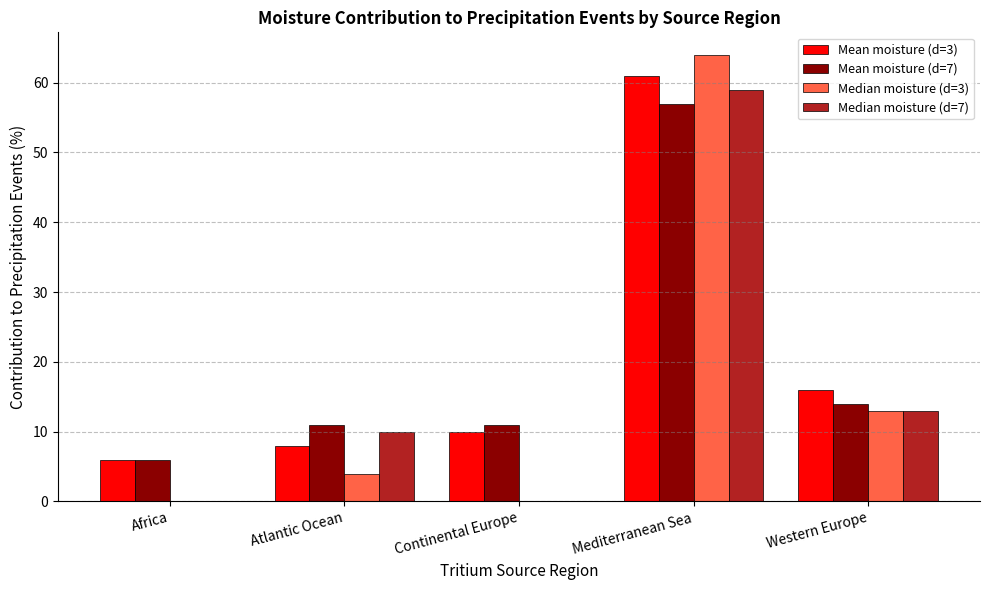

What is the average value of the Median moisture (d=7) series?

16